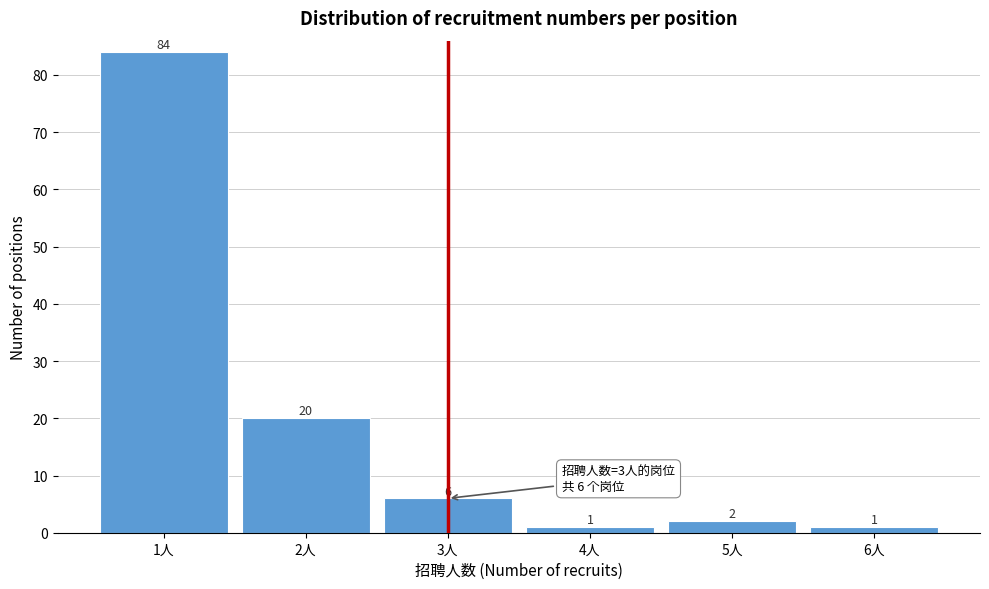

Reading left to right, transcribe all the data shown in this chart.

84	20	6	1	2	1